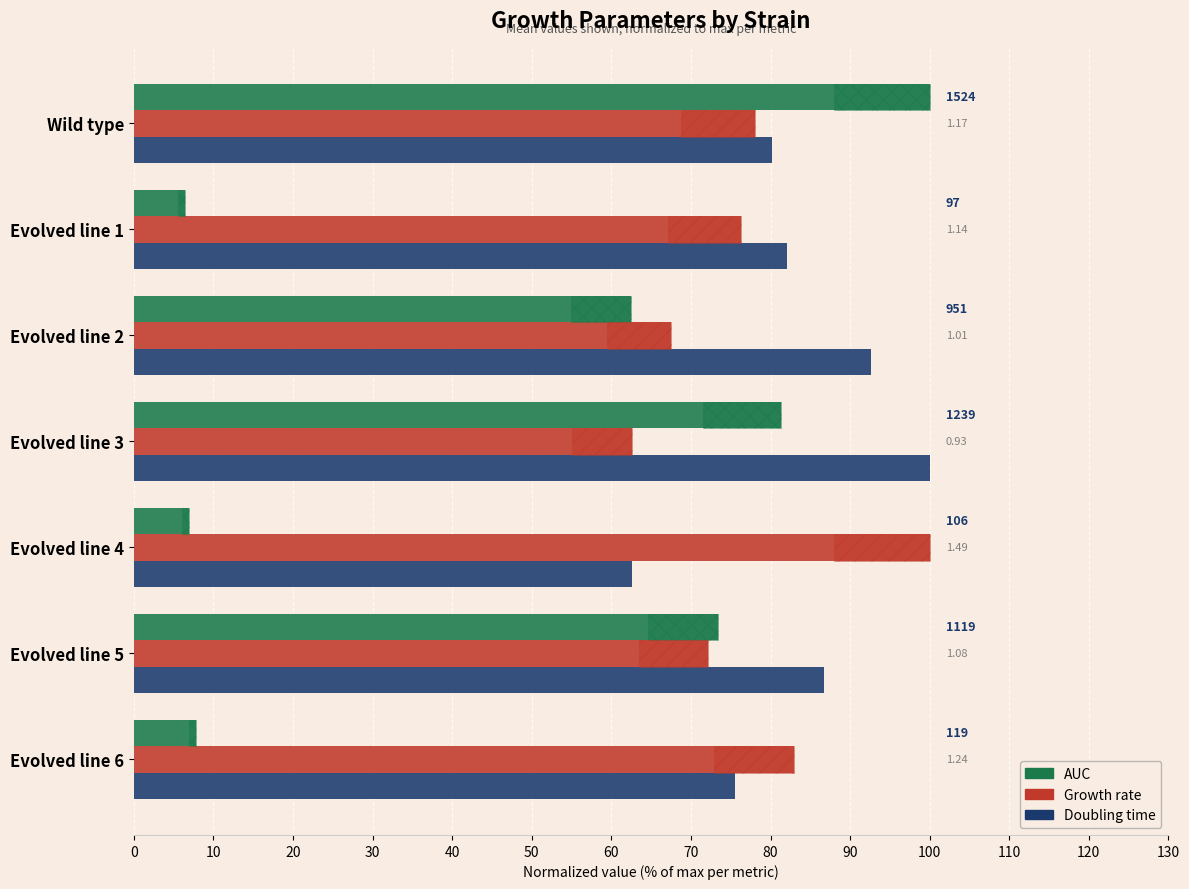

Which has a higher value, Evolved line 6 or Evolved line 4?

Evolved line 6